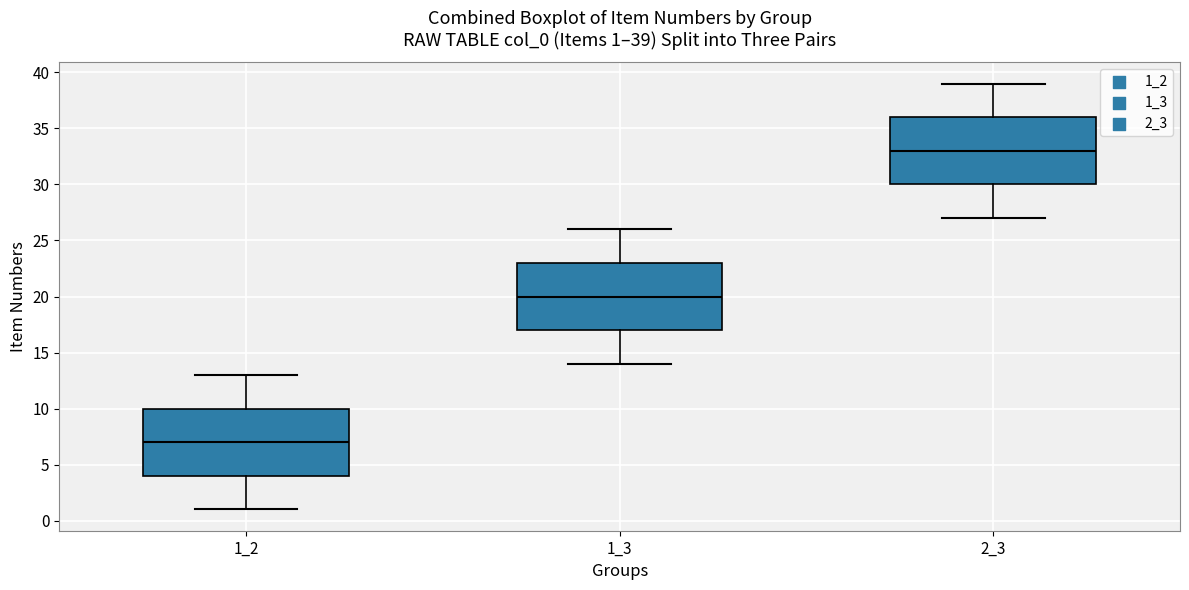

Which box's median line is the lowest?

1_2